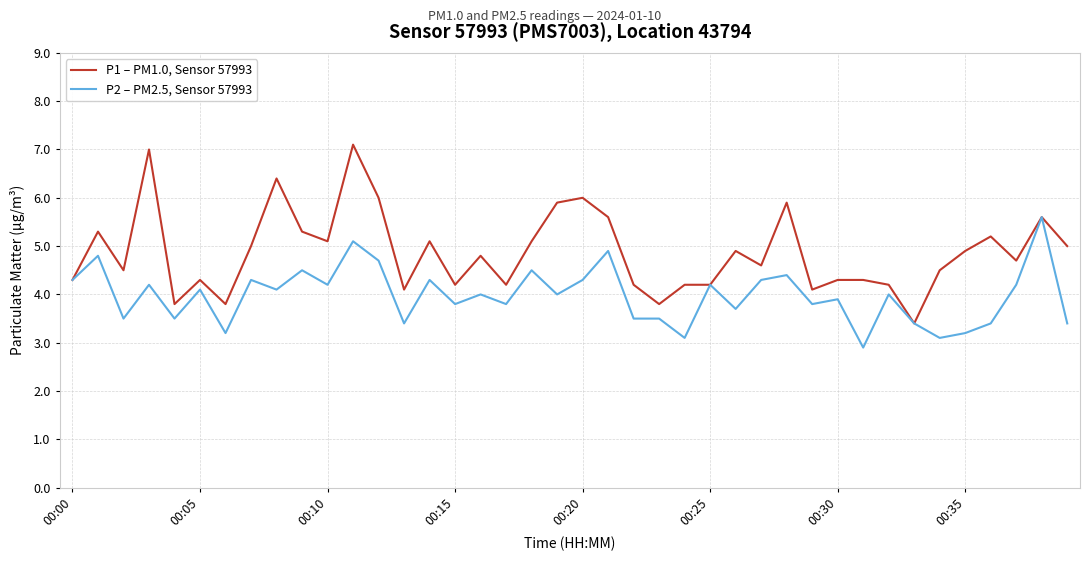

Rank the series by their average value, from lowest to highest.

P2 – PM2.5, Sensor 57993, P1 – PM1.0, Sensor 57993